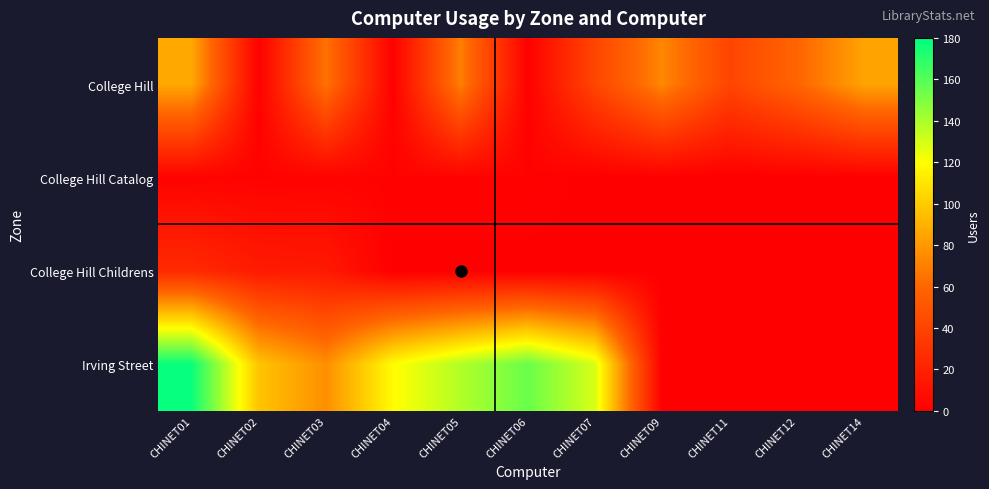

Rank the series by their maximum value, from highest to lowest.

Irving Street, College Hill, College Hill Childrens, College Hill Catalog